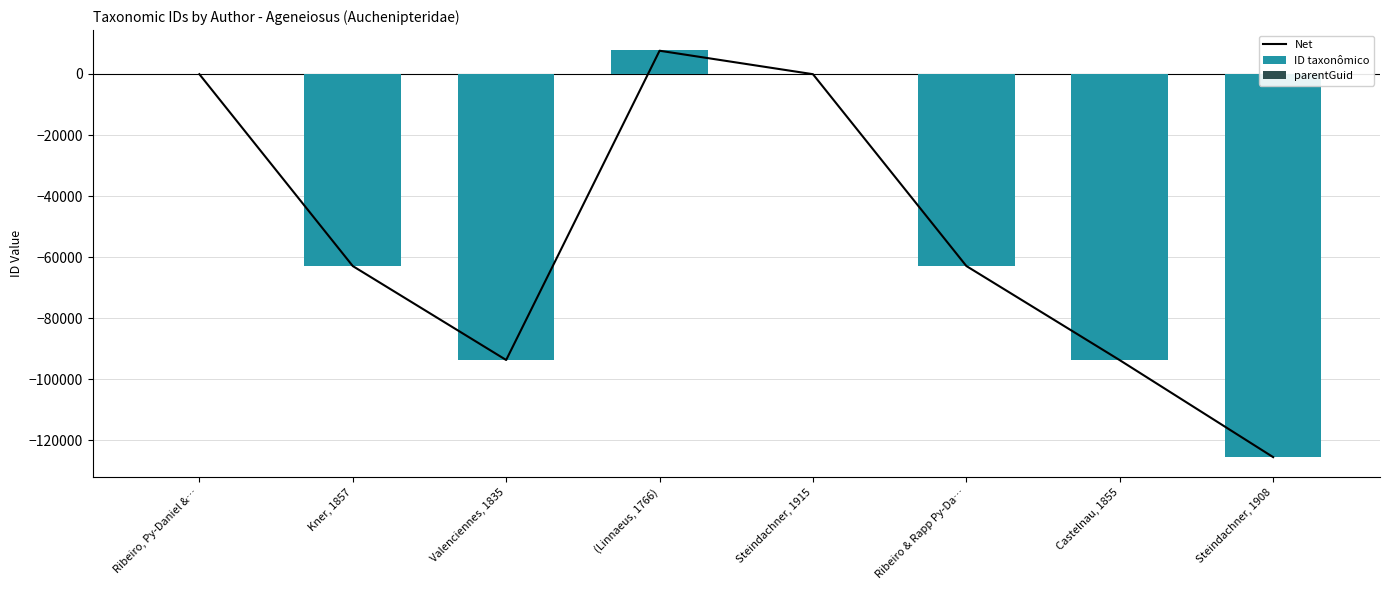

Is the value of parentGuid at Kner, 1857 greater than the value of ID taxonômico at Ribeiro & Rapp Py-Da…?

Yes